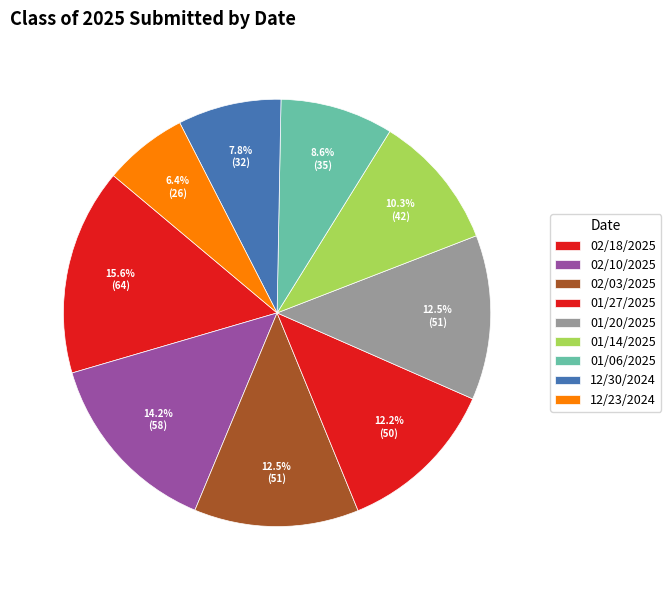

What is the change in value from 01/06/2025 to 12/23/2024?

-9